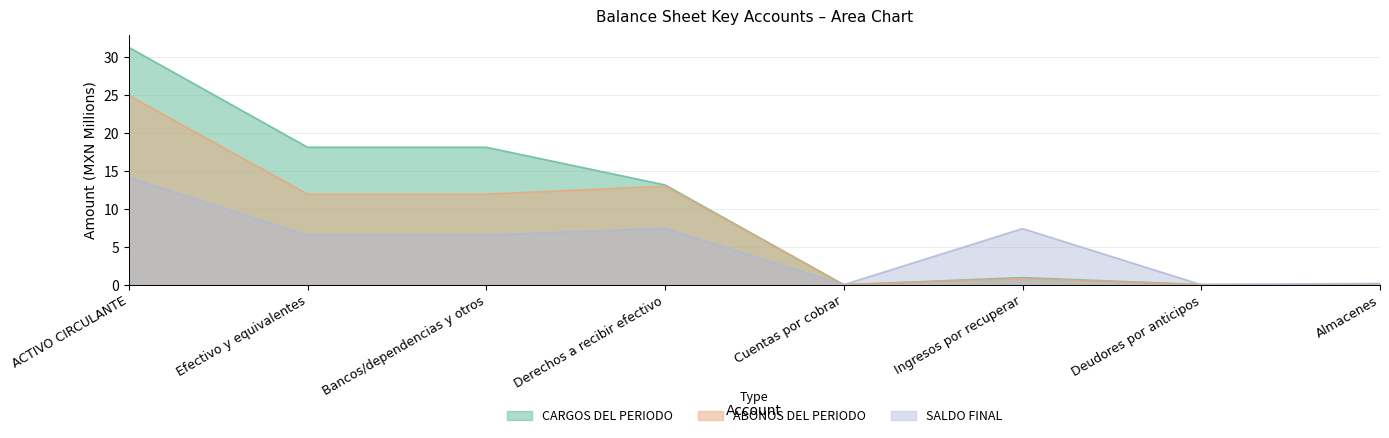

What is the difference between the maximum and minimum values in the ABONOS DEL PERIODO series?

24.9